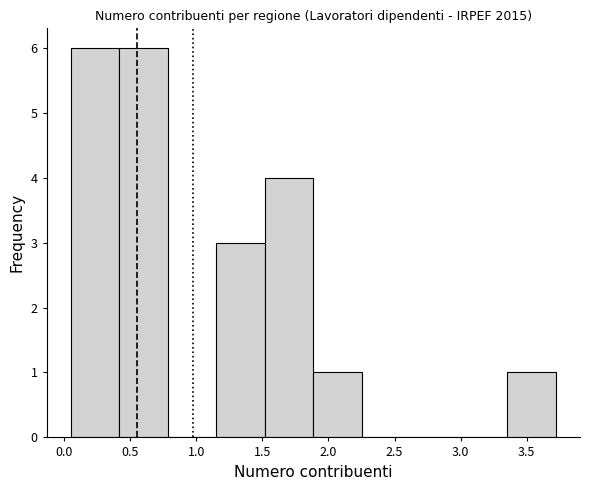

Reading left to right, transcribe this chart: for each bar, give the range it covers on the x-axis and its height. Neither the bar edges nor the heights are printed on the chart, so give them approximately, as read against the axes.

0.05 to 0.40: 6
0.40 to 0.80: 6
0.80 to 1.15: 0
1.15 to 1.50: 3
1.50 to 1.90: 4
1.90 to 2.25: 1
2.25 to 2.60: 0
2.60 to 3.00: 0
3.00 to 3.35: 0
3.35 to 3.70: 1